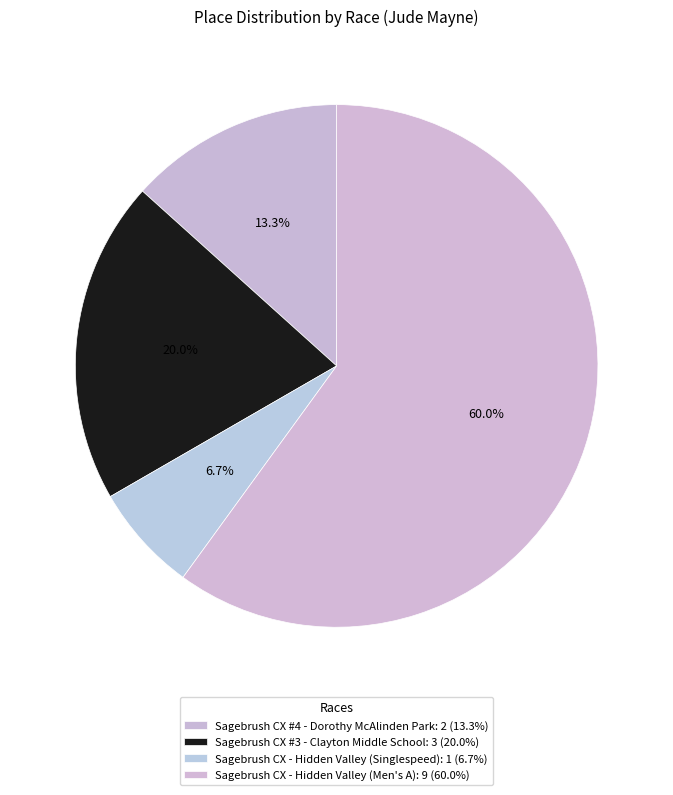

Which slice represents more than half of the pie?

Sagebrush CX - Hidden Valley (Men's A)